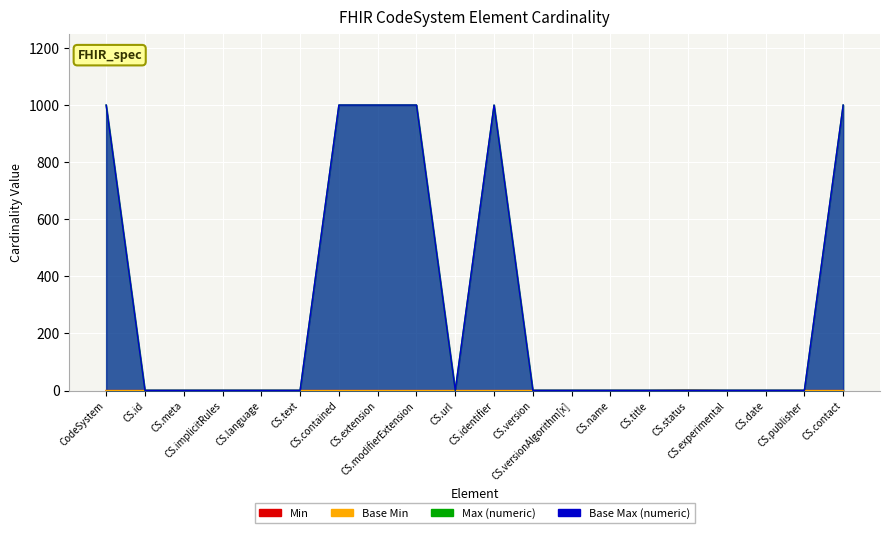

What is the sum of all Base Min values?

1